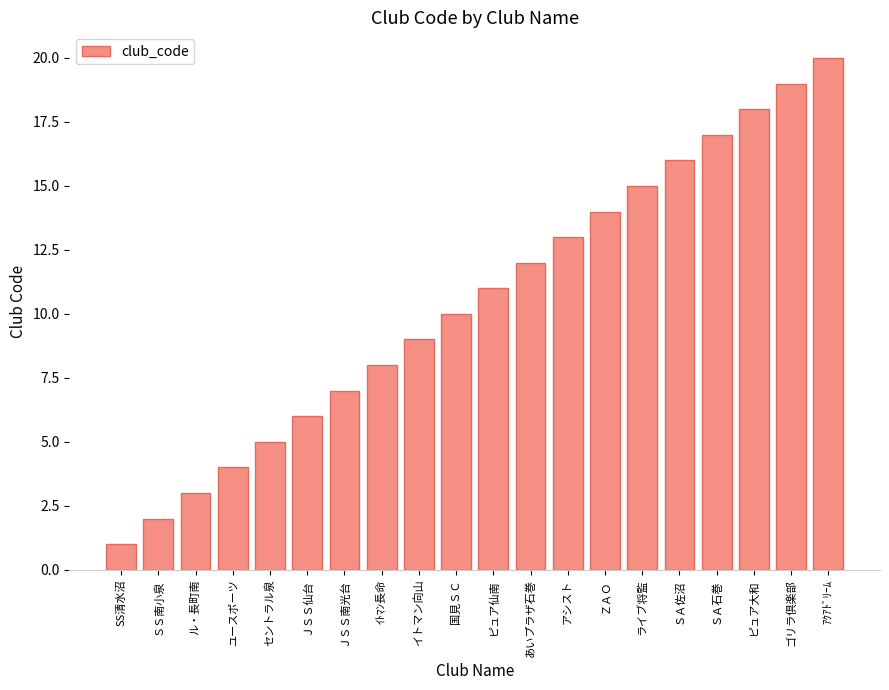

Rank the categories by value from highest to lowest.

ｱｸｱﾄﾞﾘｰﾑ, ゴリラ倶楽部, ピュア大和, ＳＡ石巻, ＳＡ佐沼, ライブ将監, ＺＡＯ, アシスト, あいプラザ石巻, ピュア仙南, 国見ＳＣ, イトマン向山, ｲﾄﾏﾝ長命, ＪＳＳ南光台, ＪＳＳ仙台, セントラル泉, ユースポーツ, ル・長町南, ＳＳ南小泉, SS清水沼